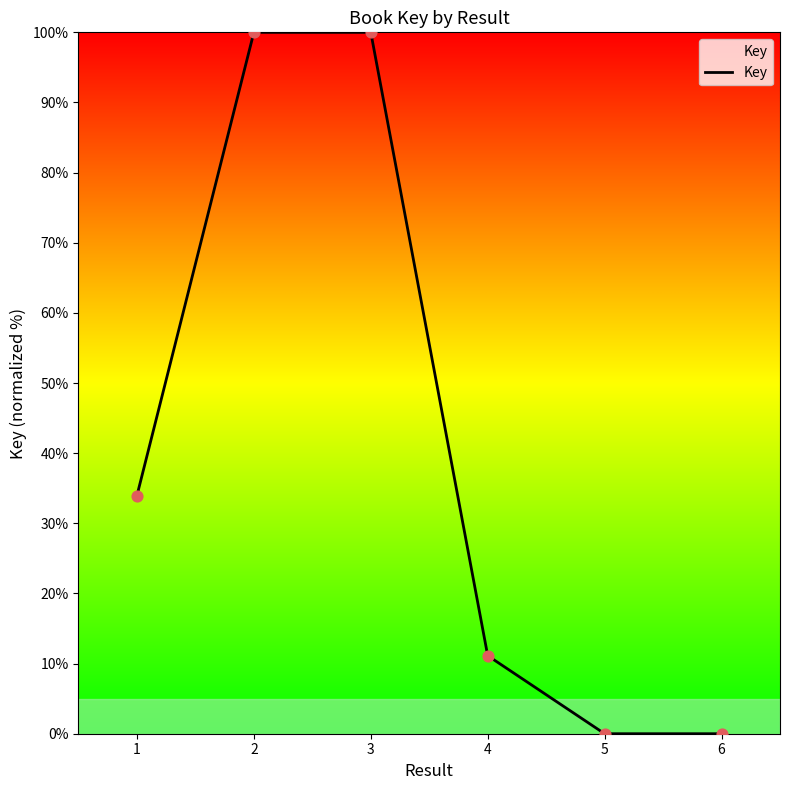

Which has a higher value, 1 or 4?

1